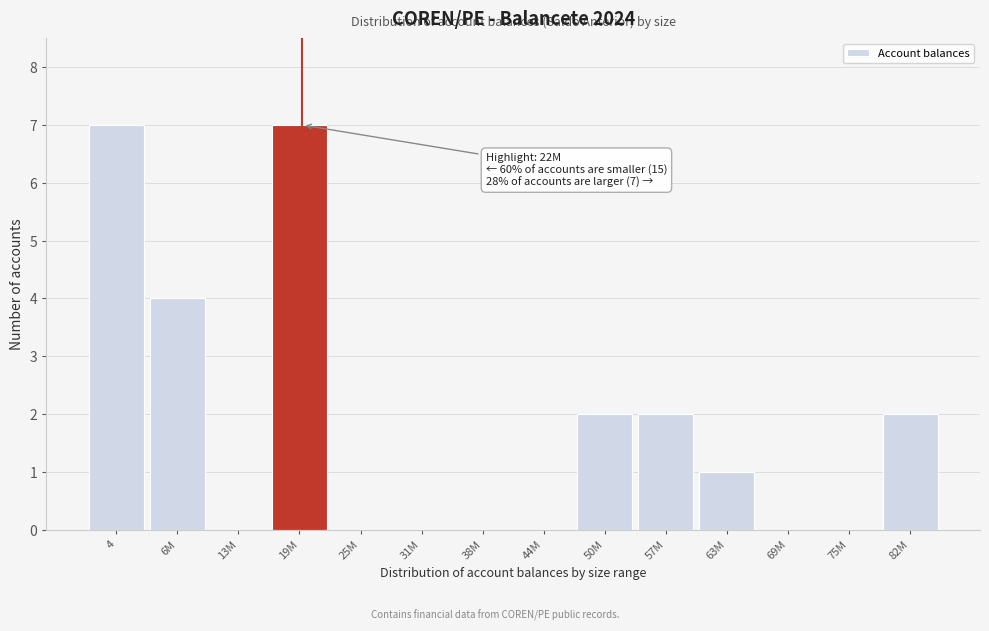

Reading left to right, extract all data points from this chart.

4=7	6M=4	13M=0	19M=7	25M=0	31M=0	38M=0	44M=0	50M=2	57M=2	63M=1	69M=0	75M=0	82M=2